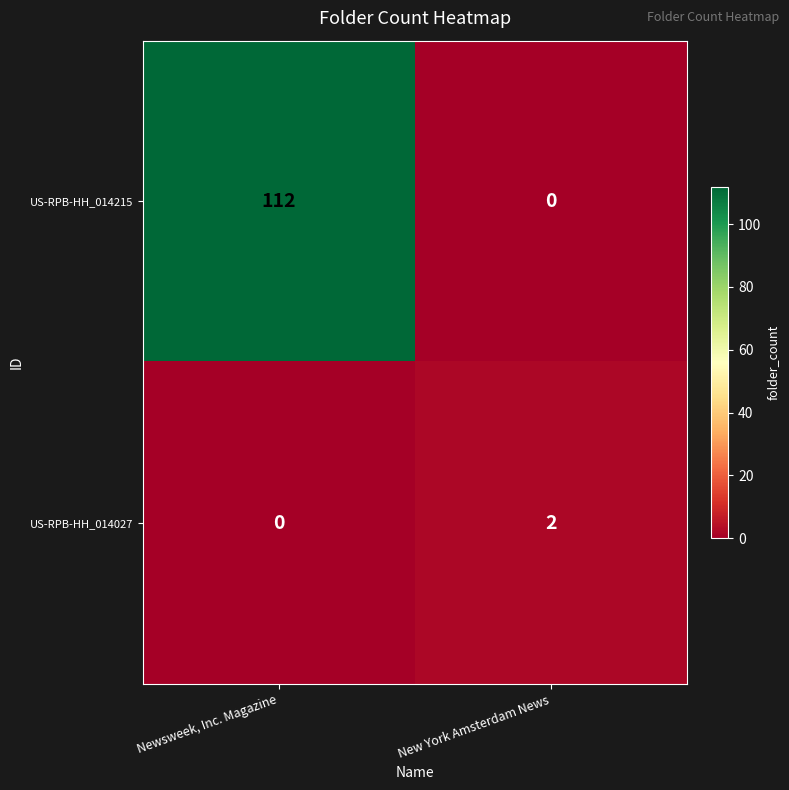

Between Newsweek, Inc. Magazine and New York Amsterdam News, which series saw the biggest shift?

US-RPB-HH_014215